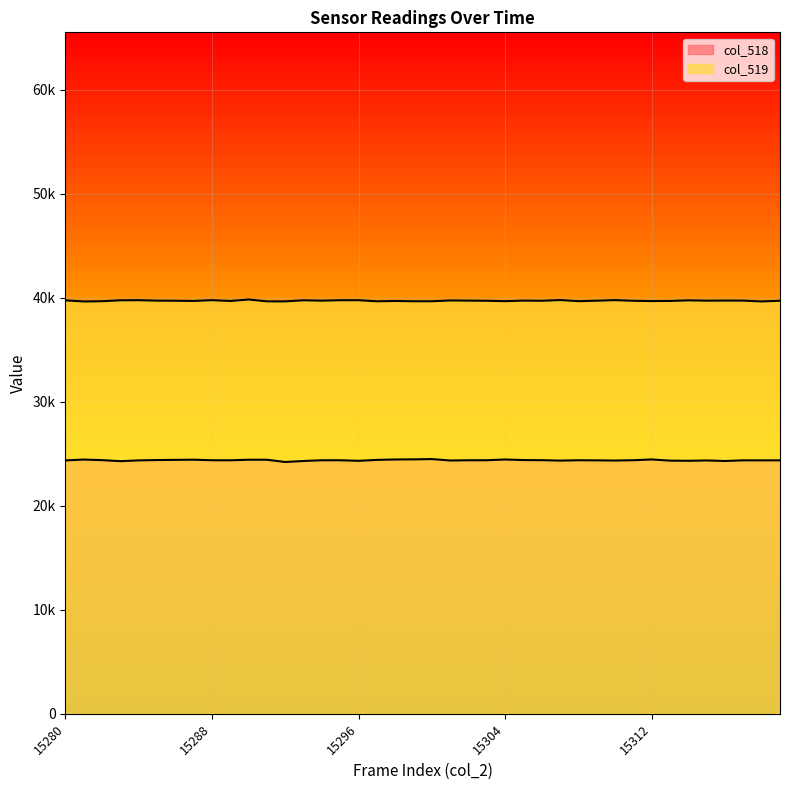

Reading left to right, transcribe all the data shown in this chart.

col_518: 15280=24369	15281=24448	15282=24394	15283=24293	15284=24369	15285=24401	15286=24418	15287=24435	15288=24383	15289=24379	15290=24431	15291=24431	15292=24214	15293=24312	15294=24382	15295=24381	15296=24328	15297=24417	15298=24456	15299=24468	15300=24494	15301=24357	15302=24382	15303=24384	15304=24455	15305=24399	15306=24389	15307=24349	15308=24381	15309=24372	15310=24355	15311=24384	15312=24459	15313=24346	15314=24331	15315=24363	15316=24310	15317=24375	15318=24372	15319=24375
col_519: 15280=39760	15281=39652	15282=39674	15283=39765	15284=39775	15285=39729	15286=39721	15287=39702	15288=39777	15289=39699	15290=39841	15291=39662	15292=39662	15293=39765	15294=39728	15295=39773	15296=39773	15297=39668	15298=39699	15299=39672	15300=39672	15301=39749	15302=39732	15303=39718	15304=39680	15305=39735	15306=39718	15307=39789	15308=39680	15309=39726	15310=39781	15311=39716	15312=39691	15313=39702	15314=39759	15315=39728	15316=39738	15317=39734	15318=39652	15319=39722